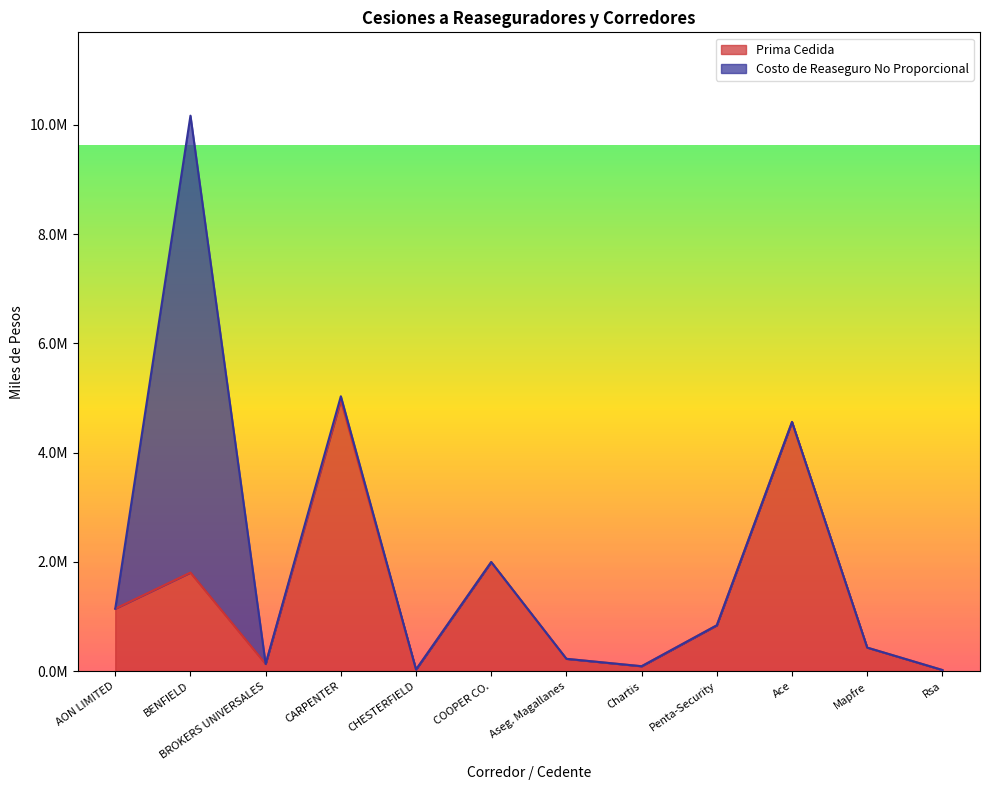

Does the chart display data point markers on the line(s)?

No